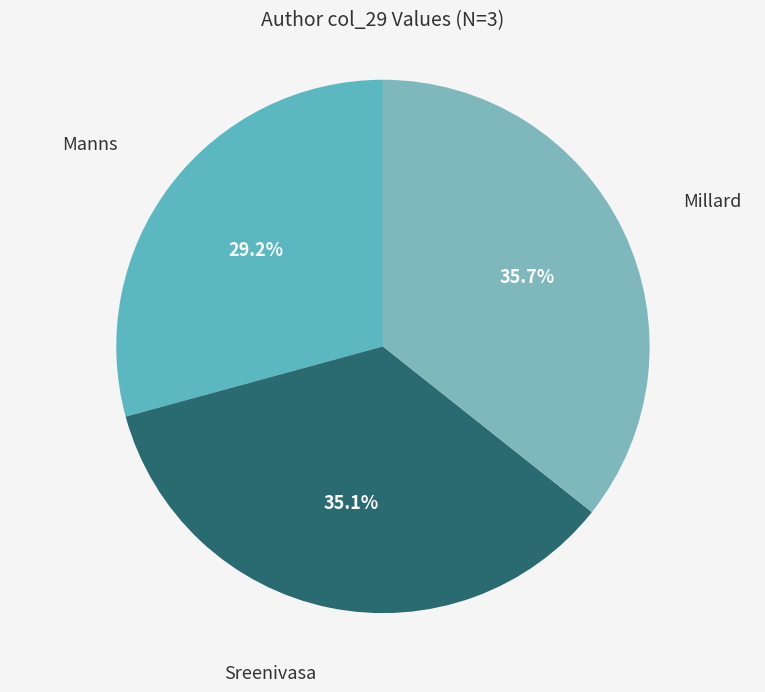

Rank the categories by value from lowest to highest.

Manns, Sreenivasa, Millard